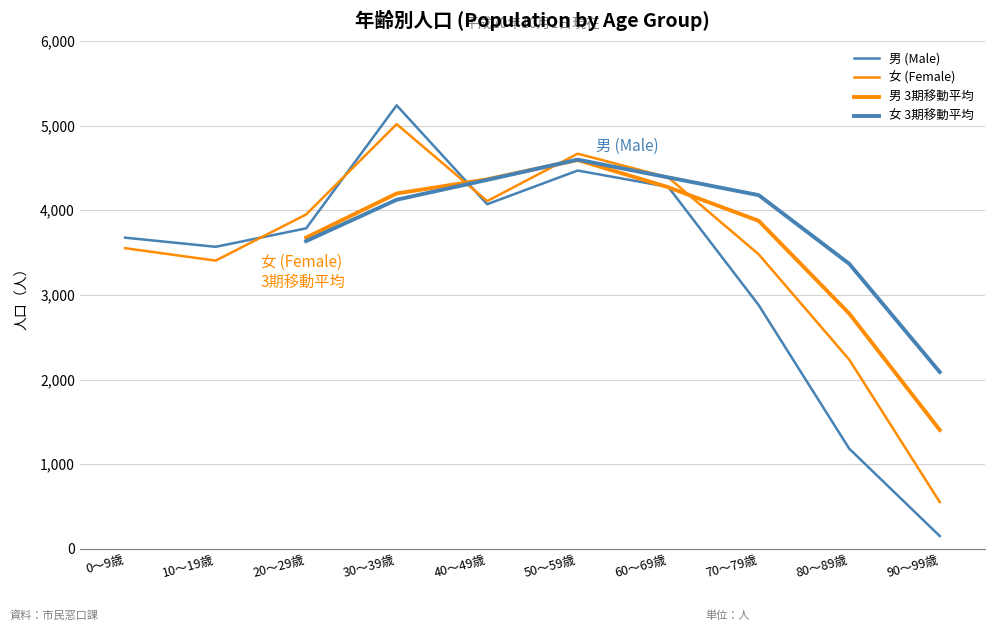

Where do 男 (Male) and 女 (Female) first cross each other?

10～19歳 and 20～29歳